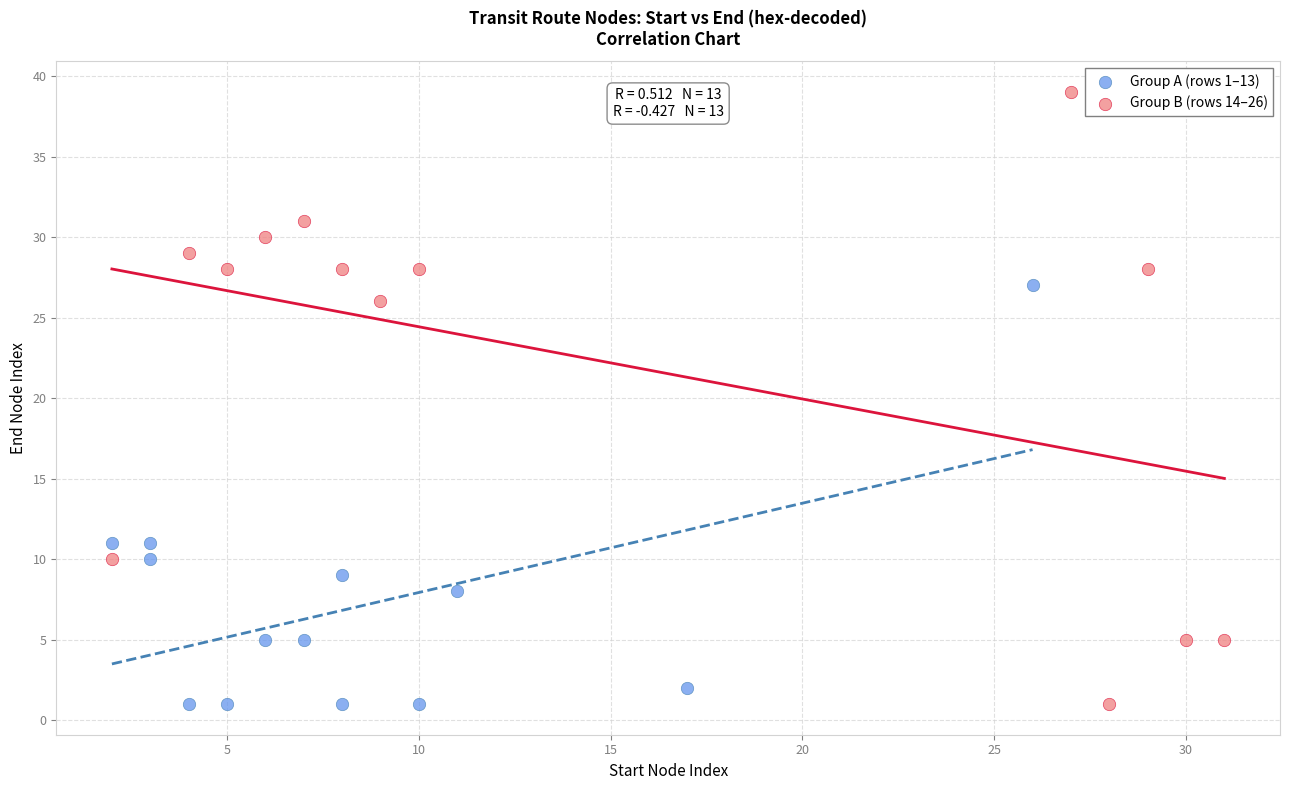

Which series has the widest spread of Y values?

Group B (rows 14–26)